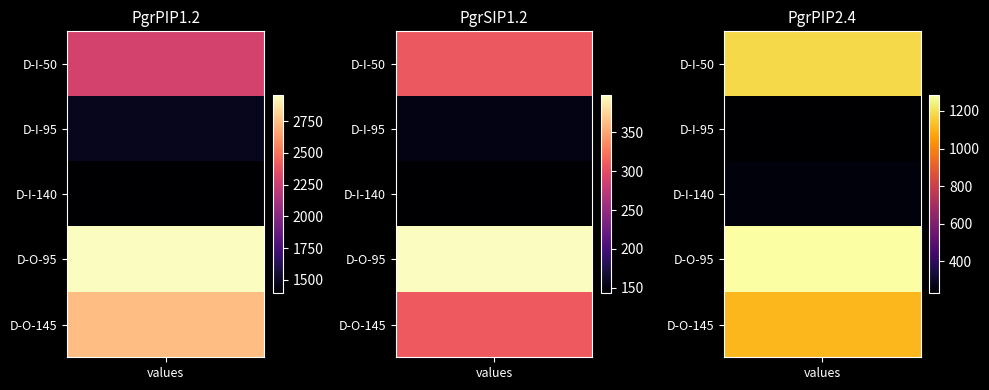

Is the value of PgrSIP1.2 at D-I-95 greater than the value of PgrPIP2.4 at D-O-95?

No